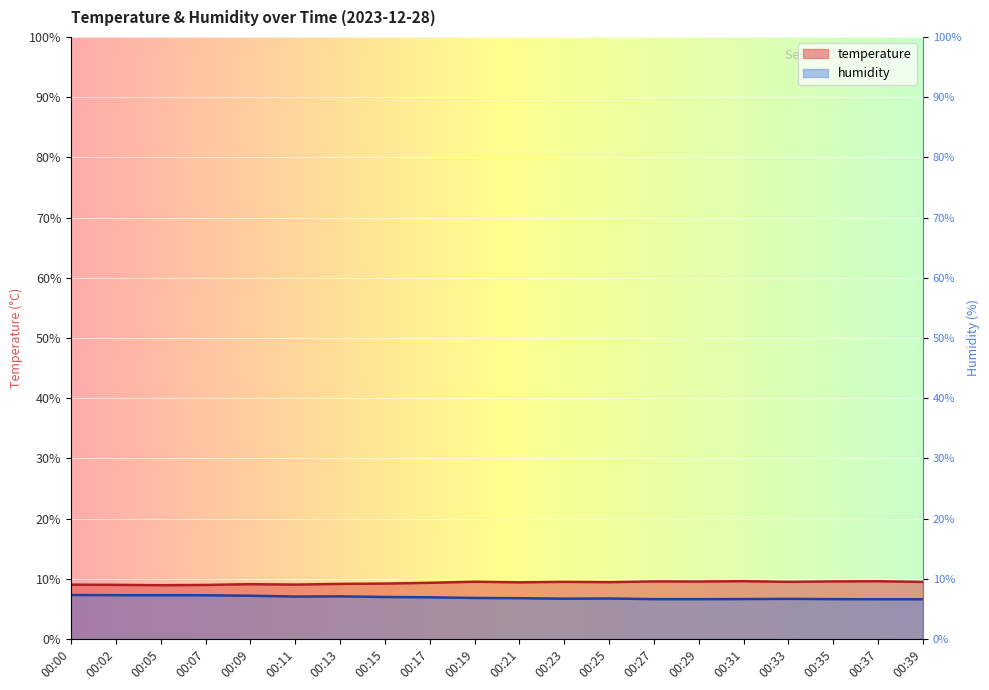

Rank the categories by humidity value from highest to lowest.

00:00, 00:02, 00:05, 00:07, 00:09, 00:13, 00:11, 00:15, 00:17, 00:19, 00:21, 00:25, 00:23, 00:33, 00:31, 00:35, 00:27, 00:29, 00:37, 00:39